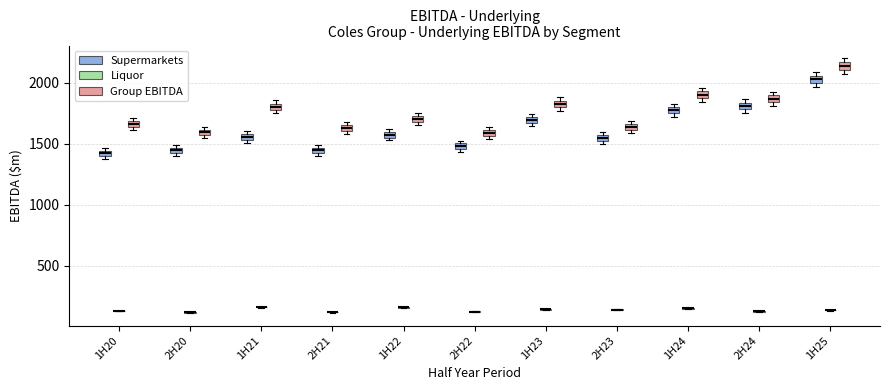

Where is the lower edge of the box for 2H20 (Group EBITDA) on the y-axis? The values are not printed on the chart, so give them approximately, as read against the axis.

1550